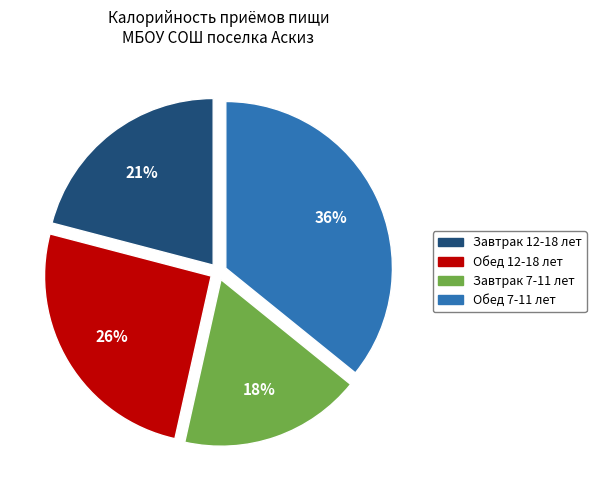

Is there any slice that represents more than half of the pie?

No